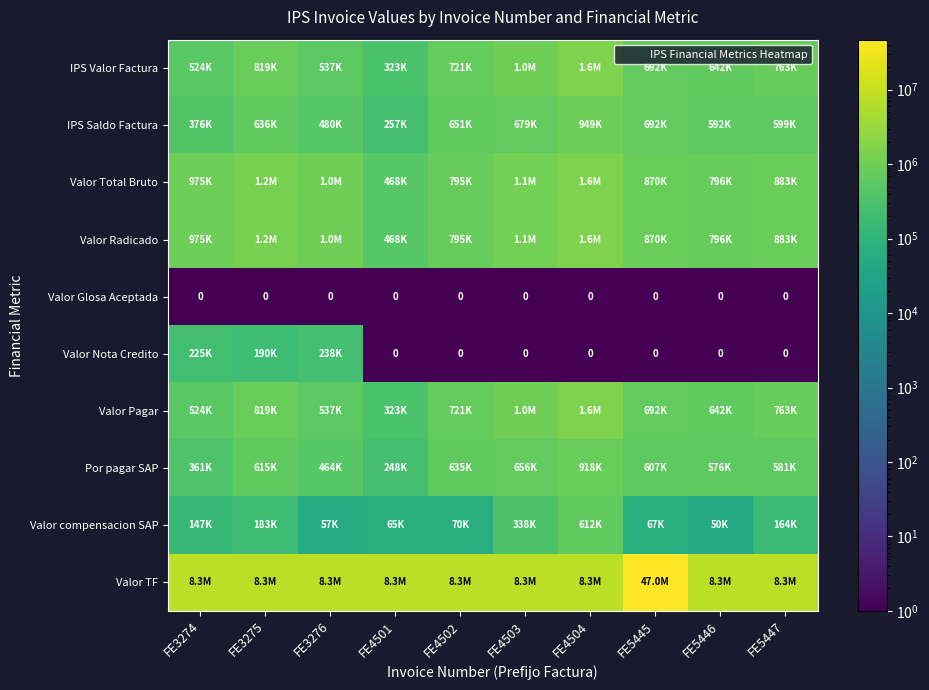

Is the value of IPS Saldo Factura at FE3276 greater than the value of Valor Glosa Aceptada at FE5445?

Yes